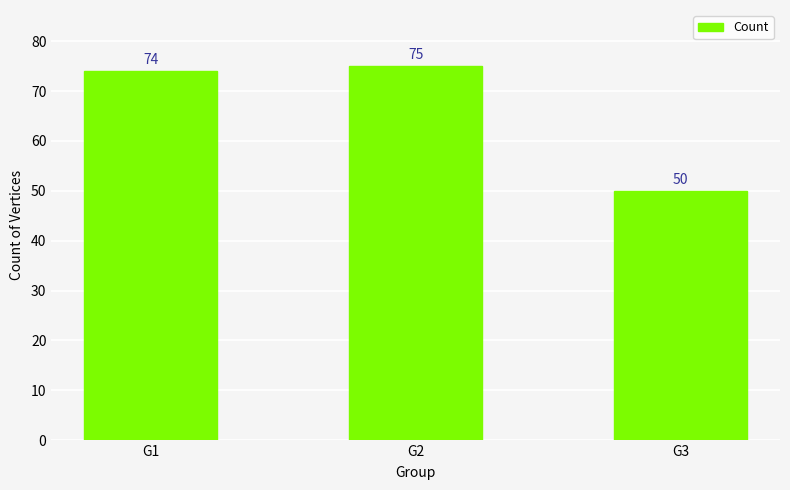

True or false: the data shows 74 at G1.

True